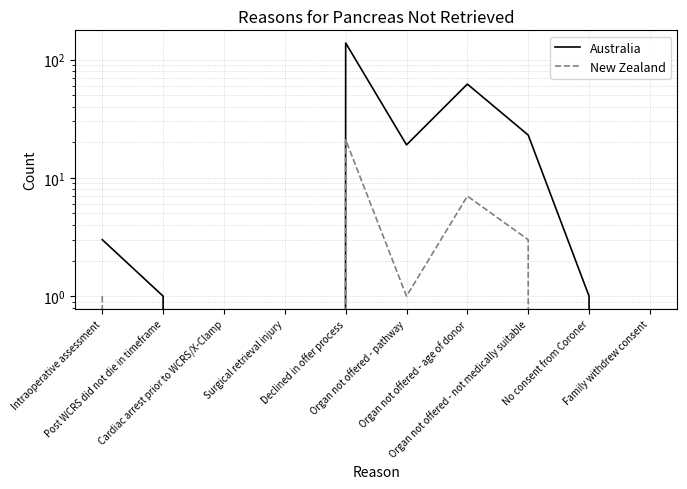

What is the average value of the Australia series?

25